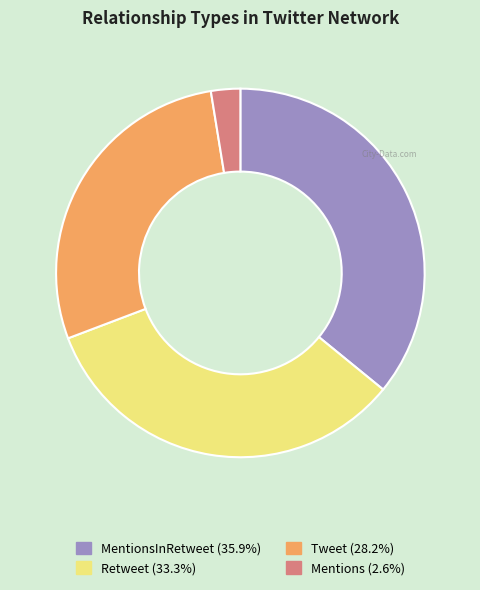

Is there a majority slice in this chart?

No